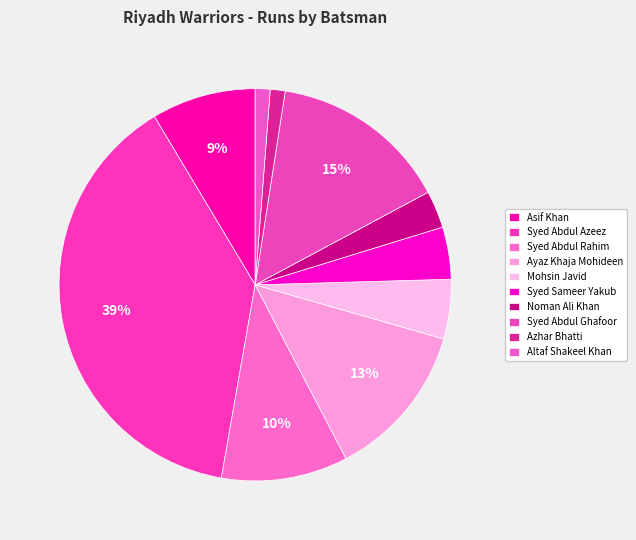

Which has a higher value, Syed Abdul Azeez or Syed Sameer Yakub?

Syed Abdul Azeez